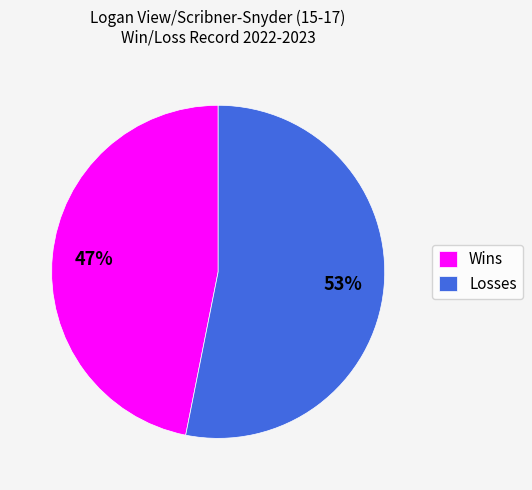

To the nearest percent, what is the average slice percentage?

50%